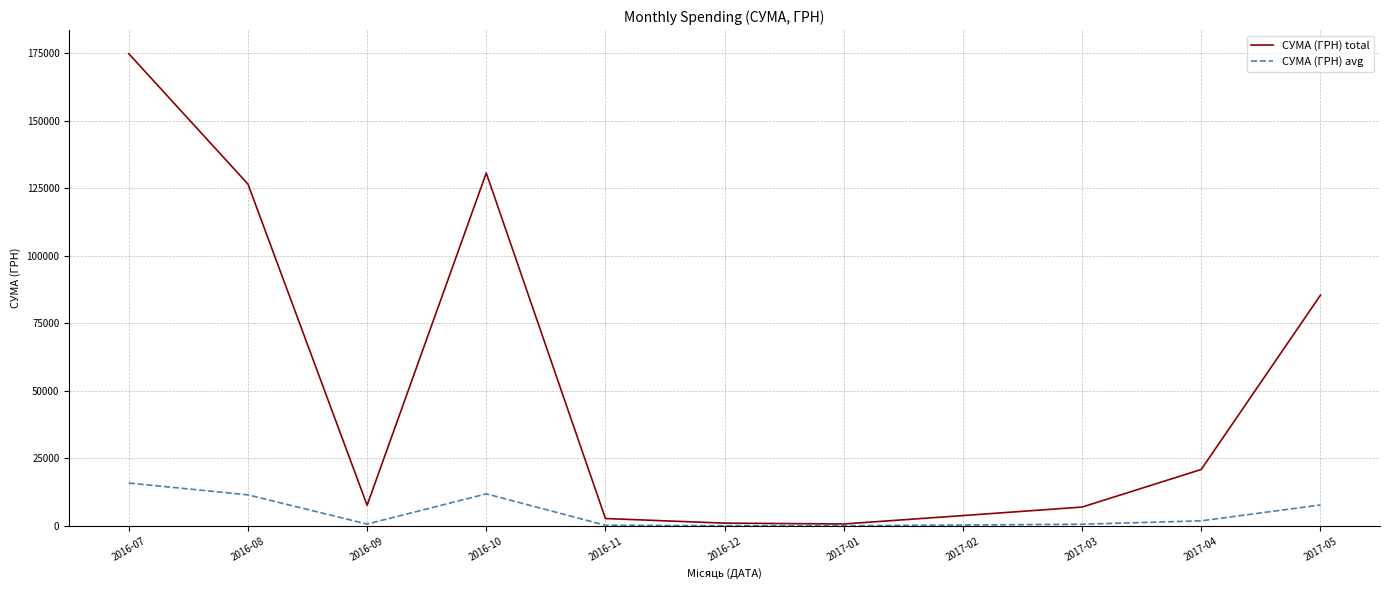

Which series has the largest range (max minus min)?

СУМА (ГРН) total